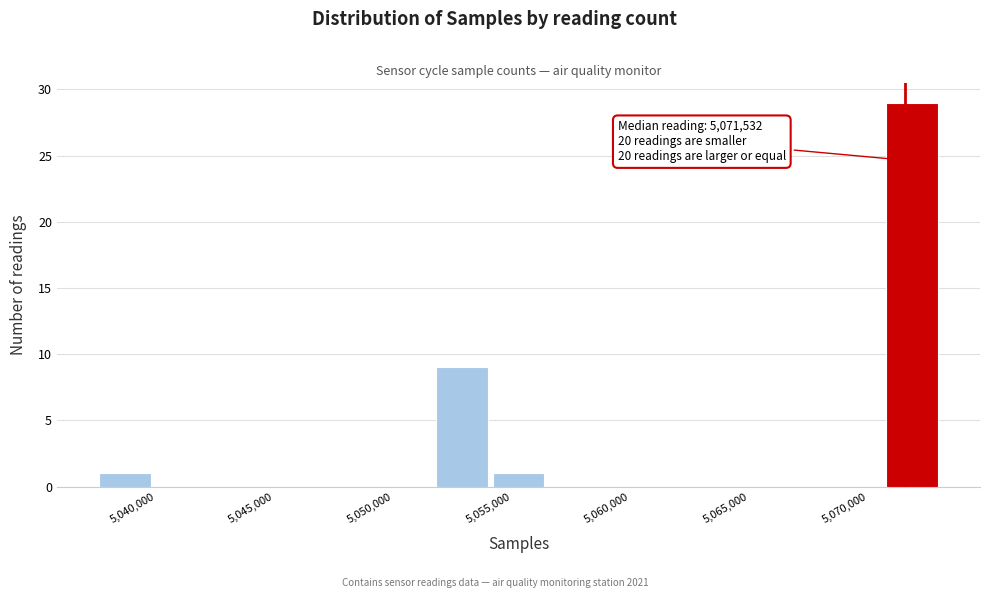

Over which range of the x-axis is the bar tallest?

5070500 to 5073000